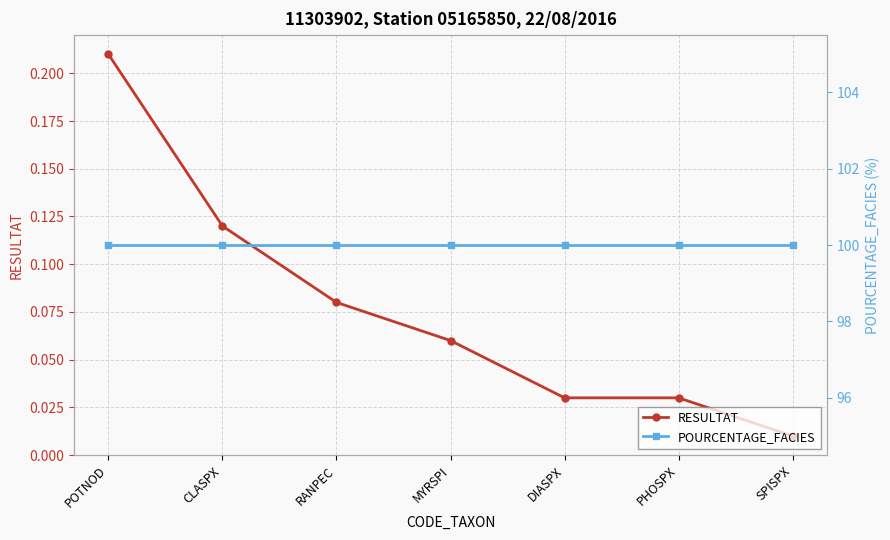

True or false: POURCENTAGE_FACIES has more than 1 interior local peaks.

False